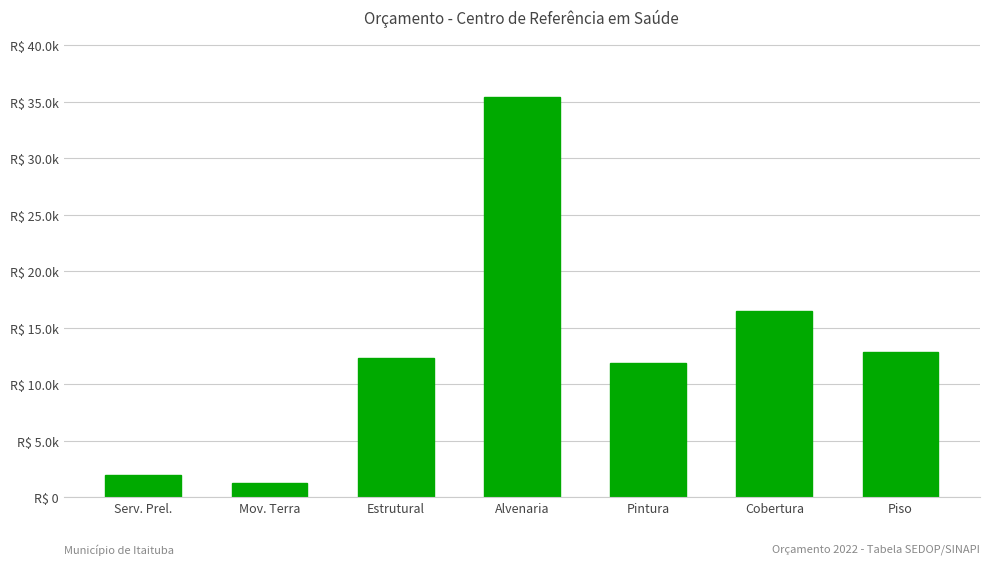

Does the chart contain any negative values?

No